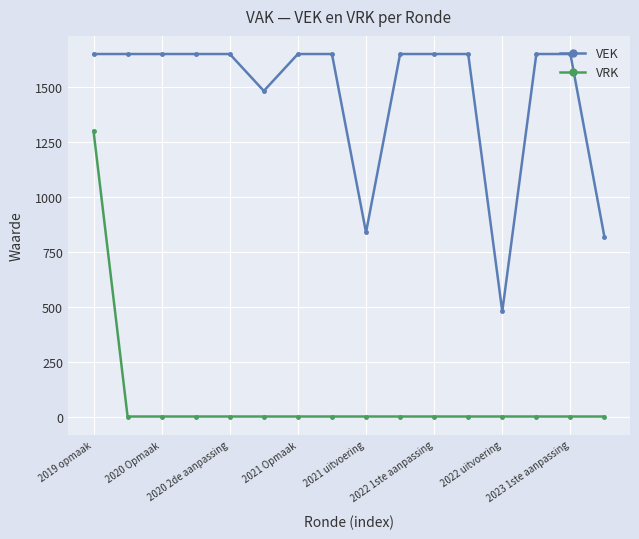

True or false: VEK and VRK intersect in this chart.

False